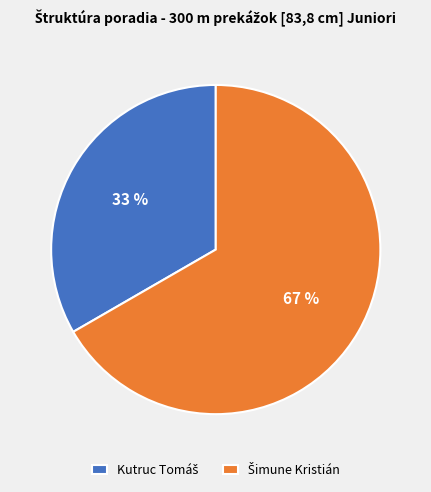

Does any single category account for the majority?

Yes